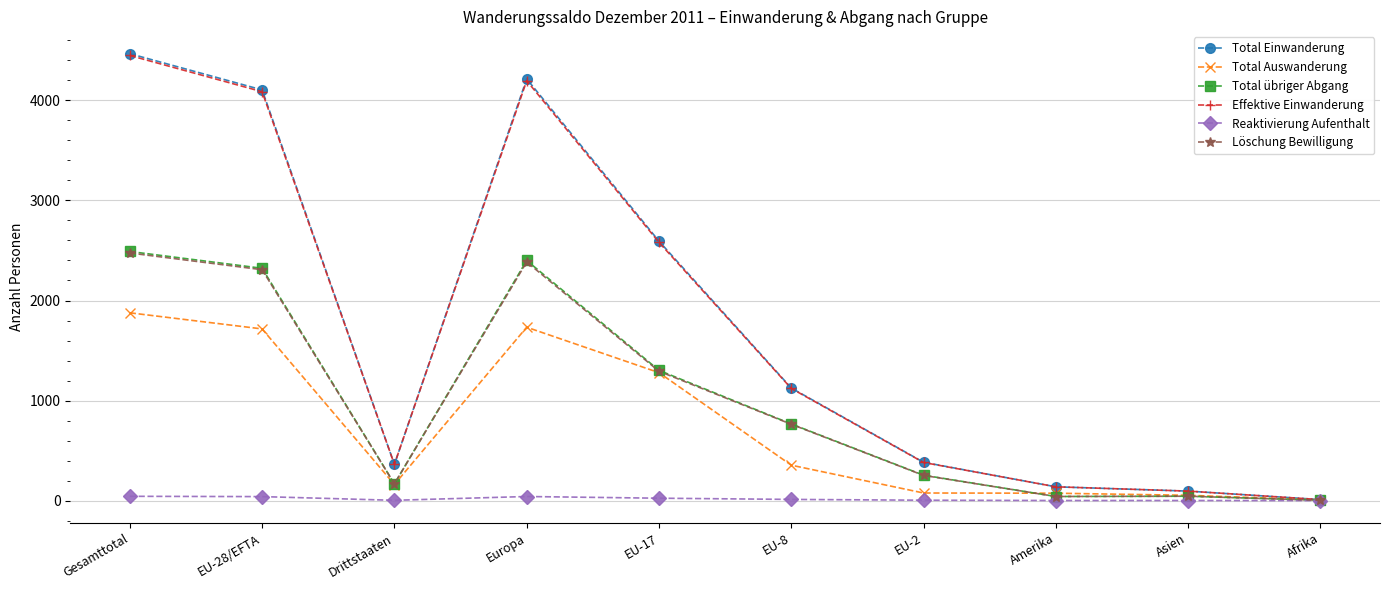

Between Europa and EU-2, which series saw the biggest shift?

Total Einwanderung